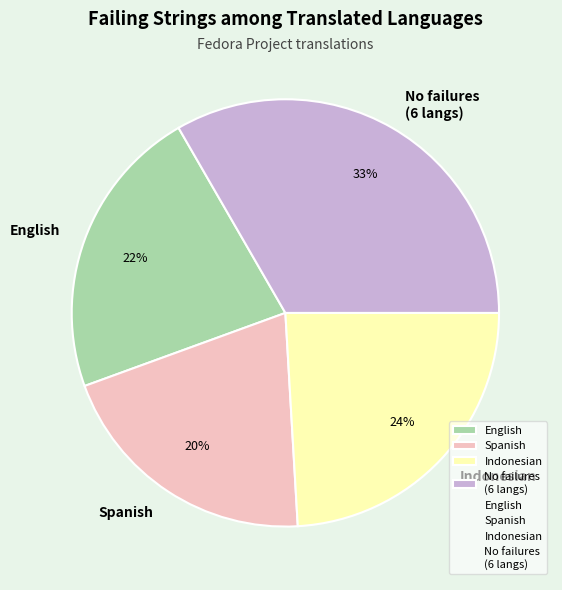

Is Indonesian the majority of the pie?

No